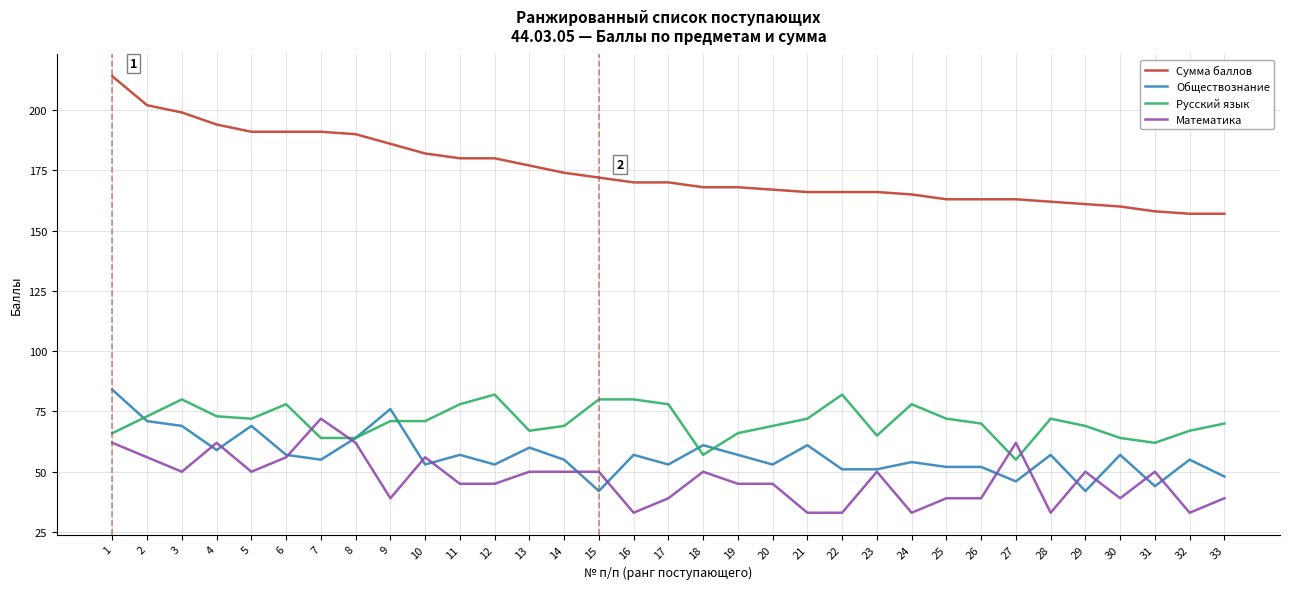

What is the spread (max minus min) of values at 5?

141